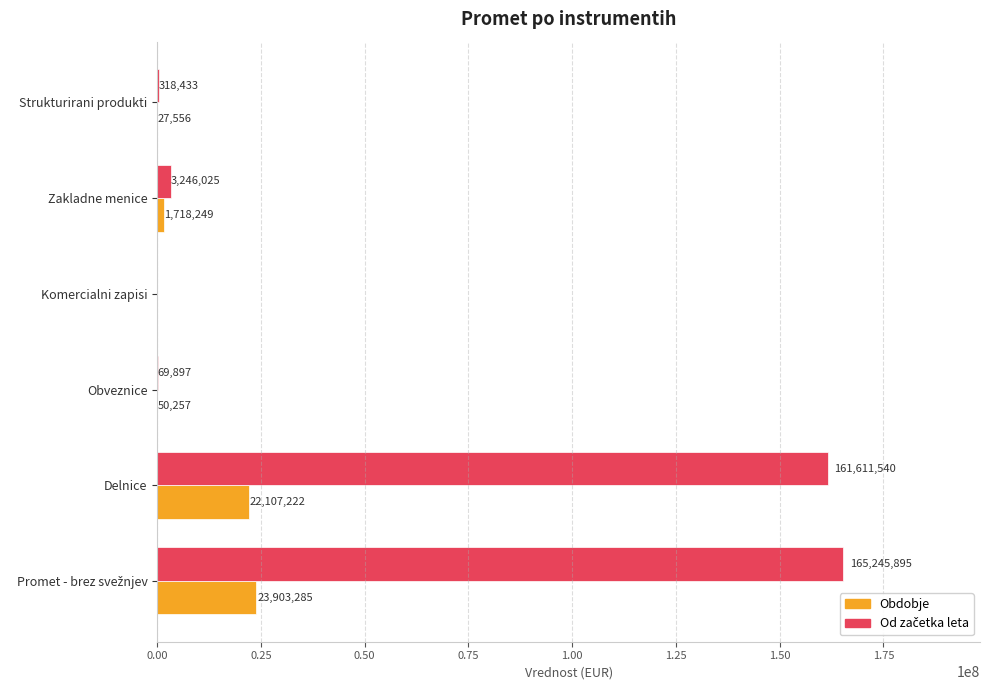

What is the total value across all series at Delnice?

183718762.0